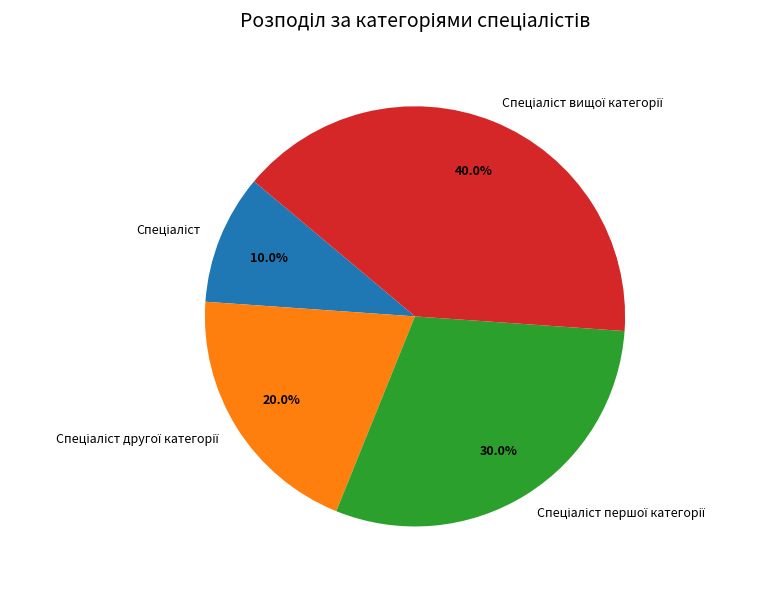

Is there a majority slice in this chart?

No